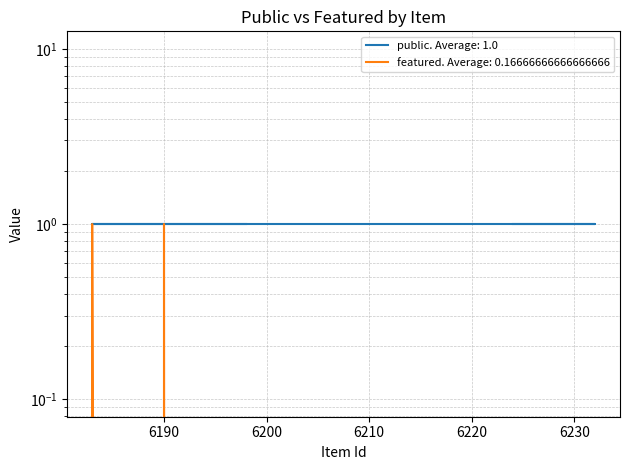

Which has a higher value, 6232 or 6224?

6232